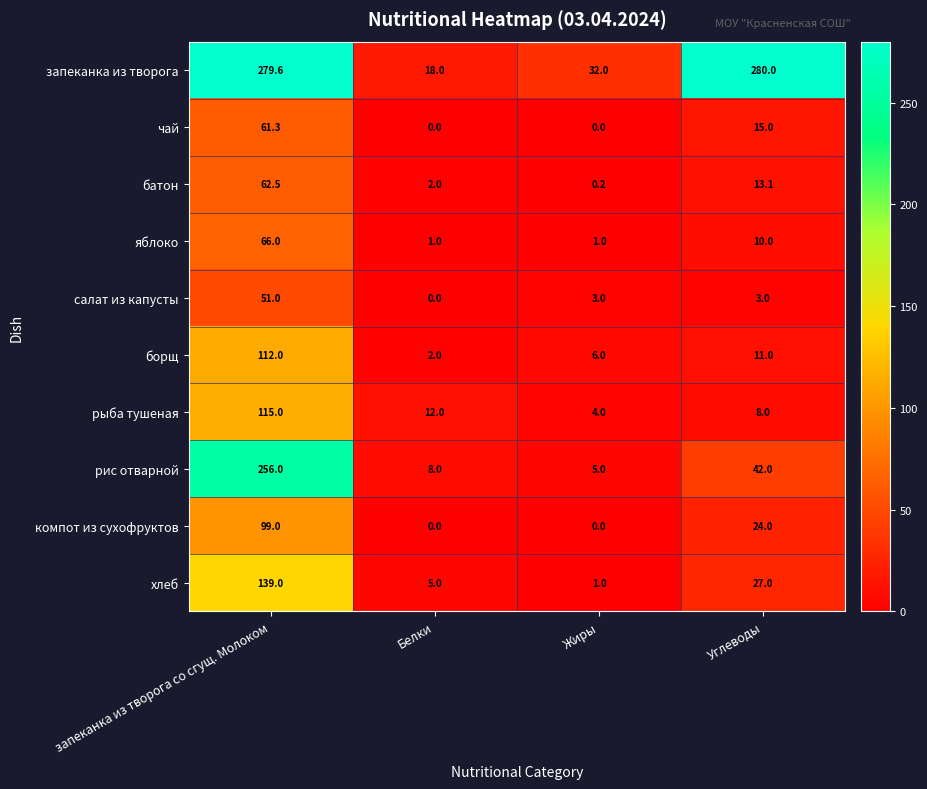

What is the difference between the highest and lowest values at Углеводы?

277.0